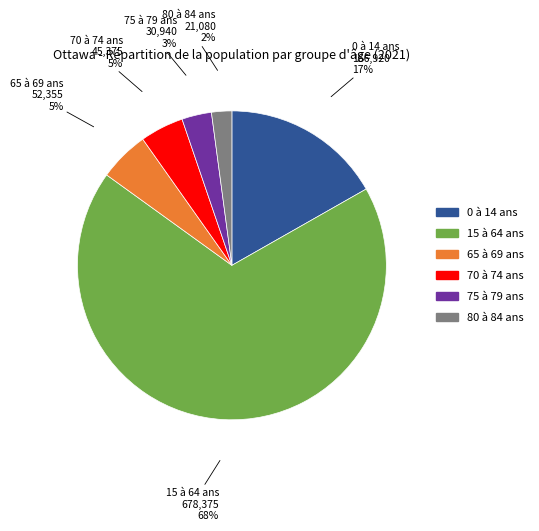

Is there a majority slice in this chart?

Yes